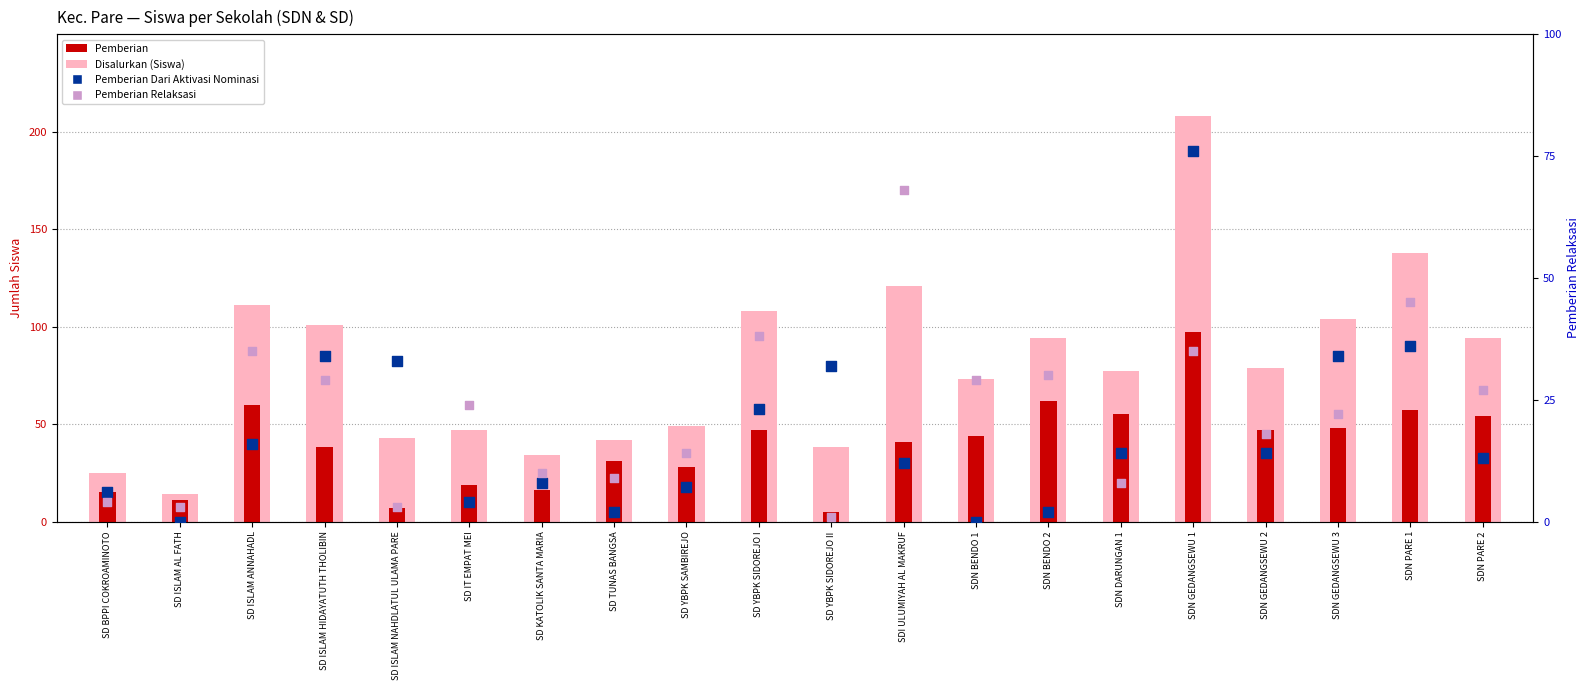

What is the total value across all series at SD ISLAM NAHDLATUL ULAMA PARE?

86